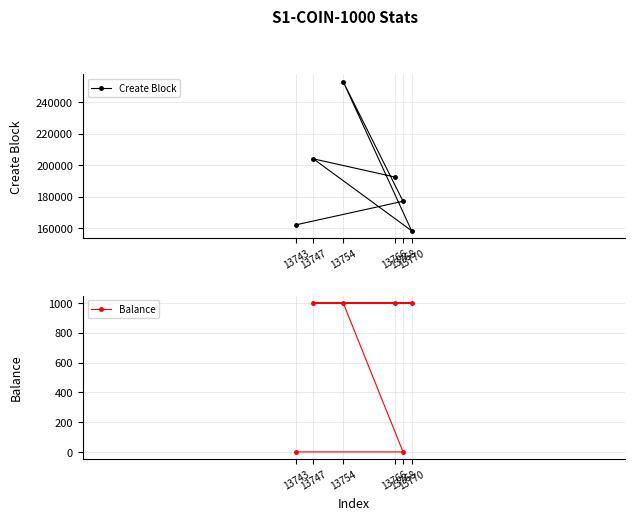

What are all the series names shown in the legend?

Create Block, Balance